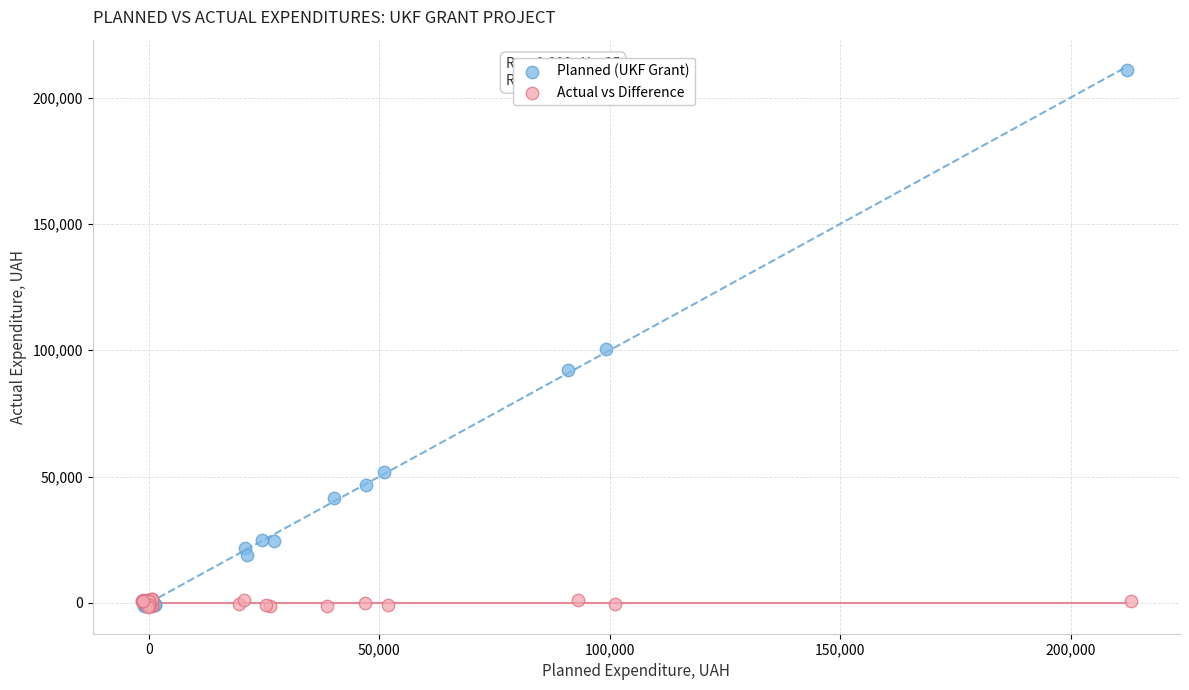

Which series reaches the maximum Y coordinate?

Planned (UKF Grant)